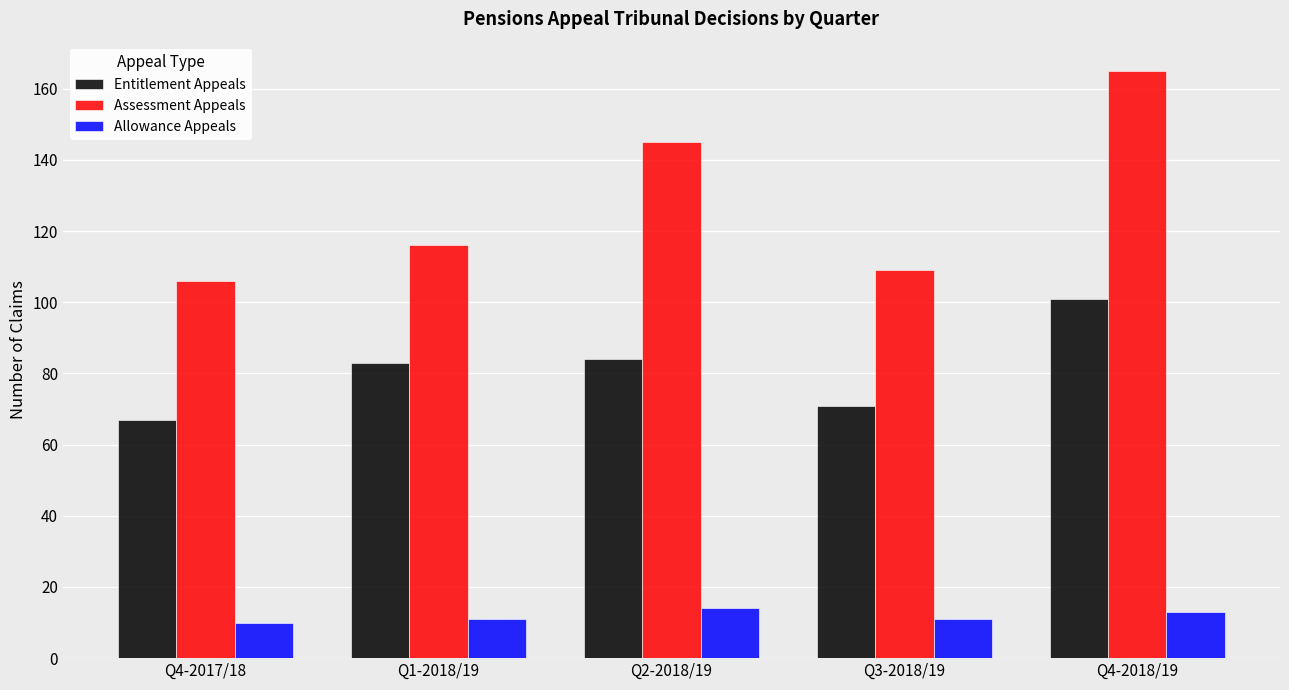

What is the difference between the Allowance Appeals values at Q2-2018/19 and Q1-2018/19?

3